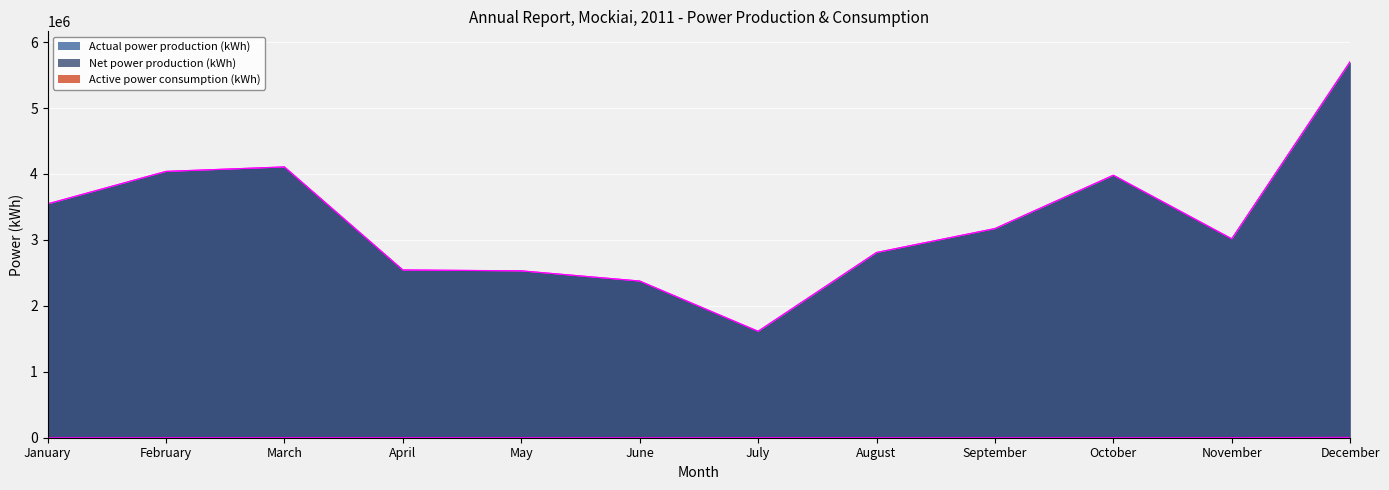

What is the total value across all series at March?

8215458